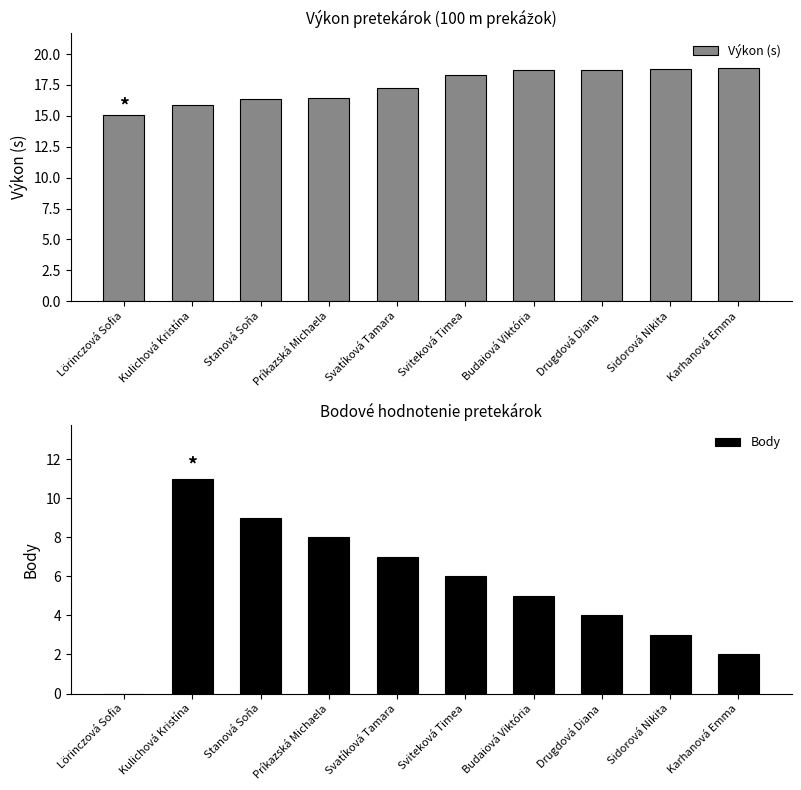

Which series has the largest range (max minus min)?

Body